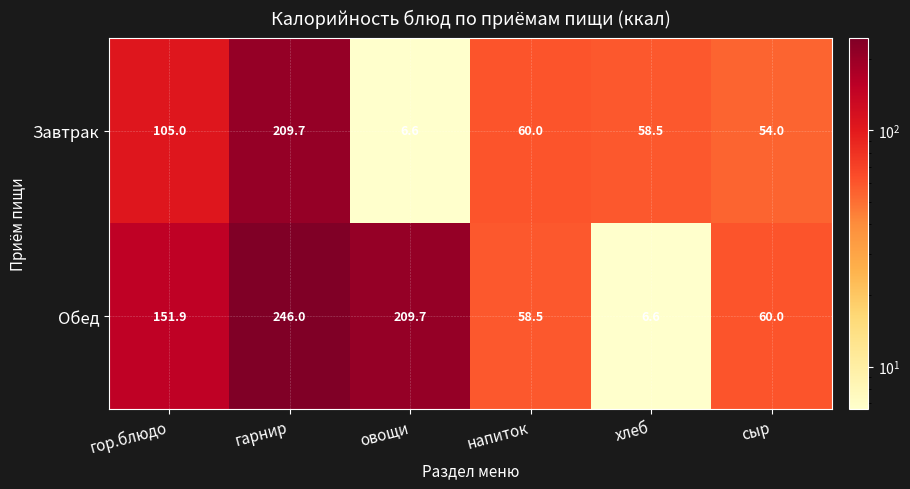

The value of Обед at напиток is 12.1. True or false?

False